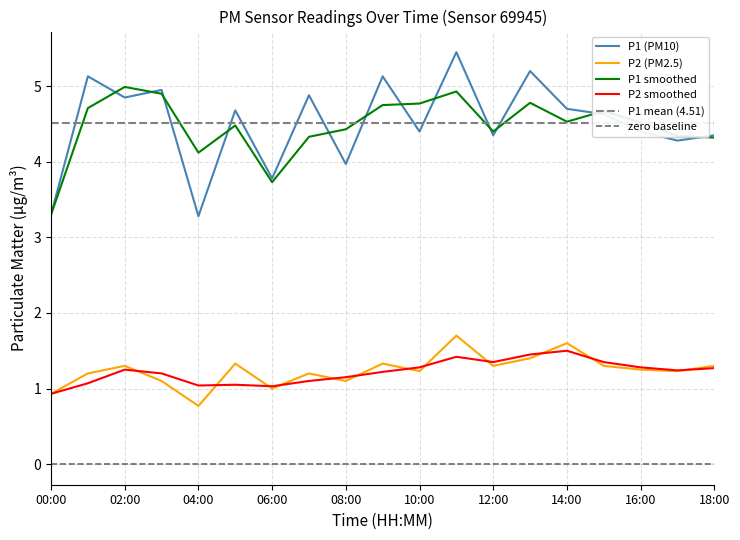

At which category is the sum across all series the highest?

11:00